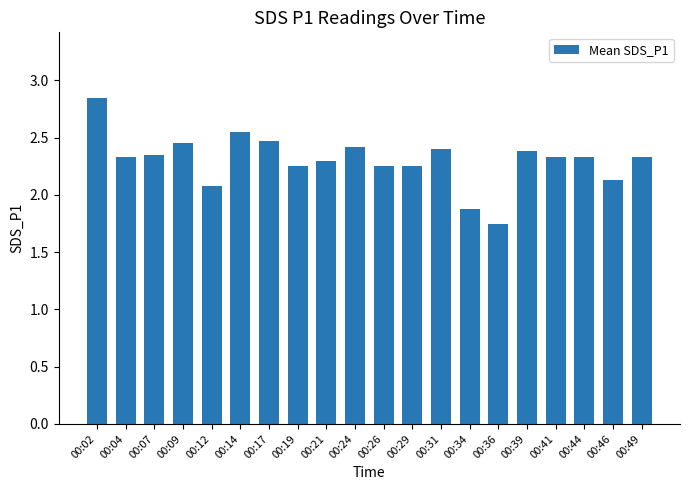

Approximately how many times larger is the value at 00:24 compared to 00:04?

1.0